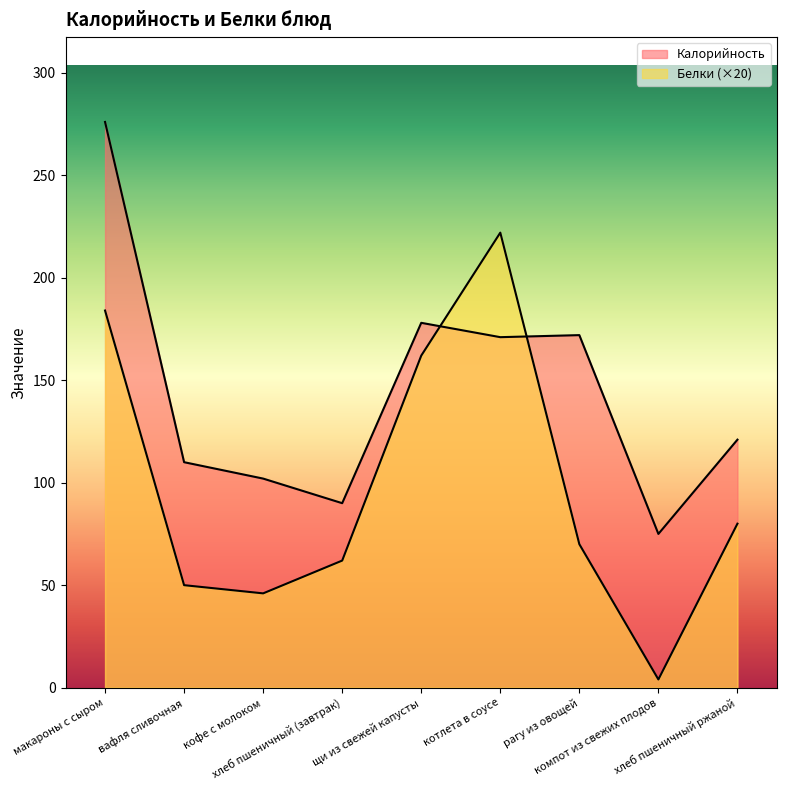

At how many categories does at least one series exceed 207?

2